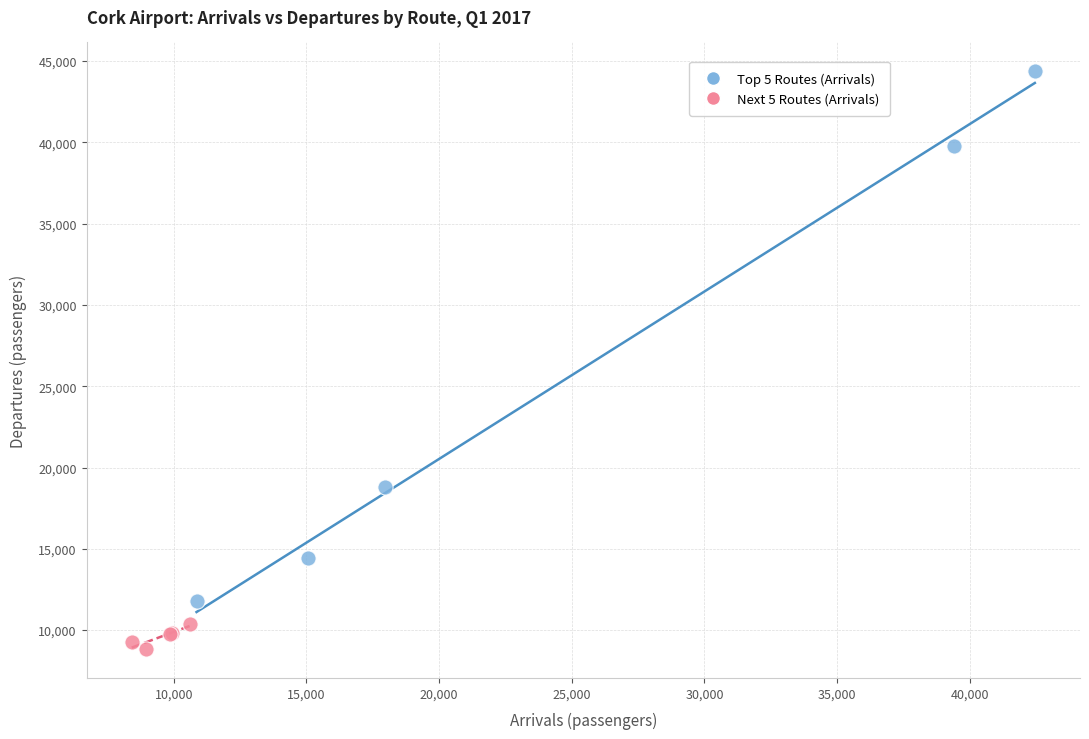

Which series has the largest Y range (max minus min)?

Top 5 Routes (Arrivals)